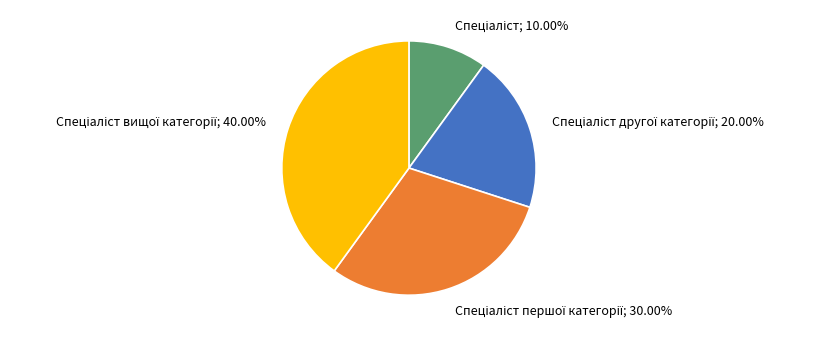

Is there a majority slice in this chart?

No